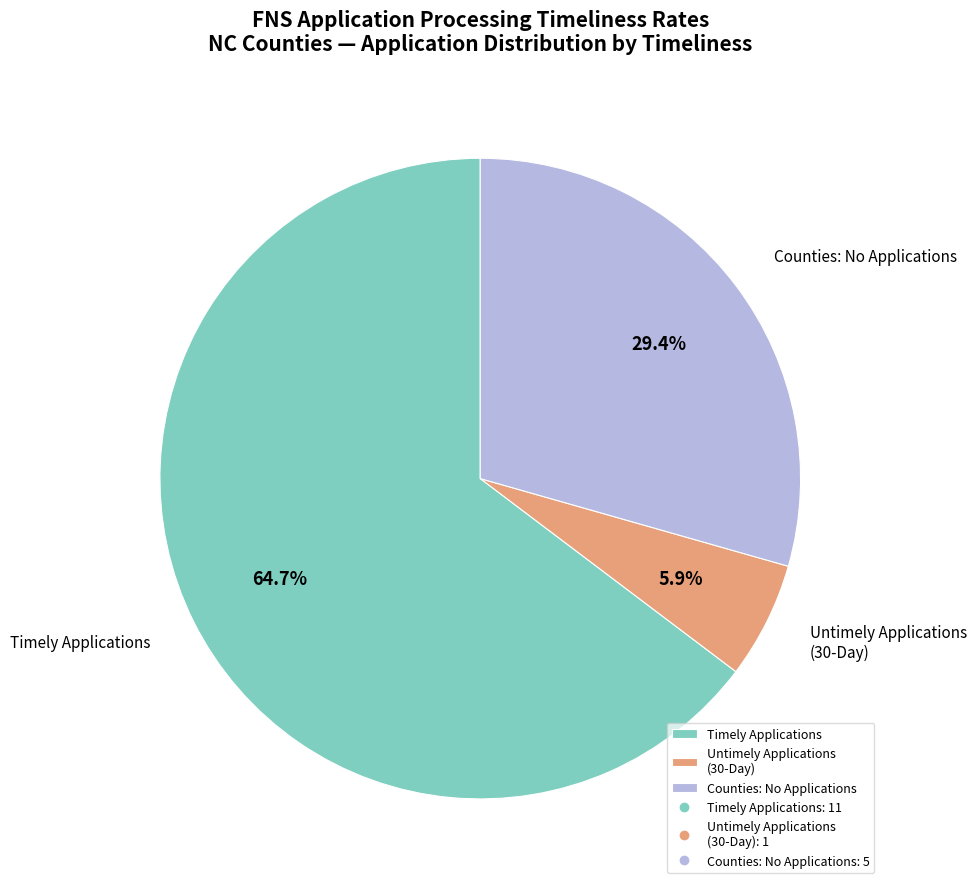

What percentage is NOT represented by Timely Applications?

35.3%